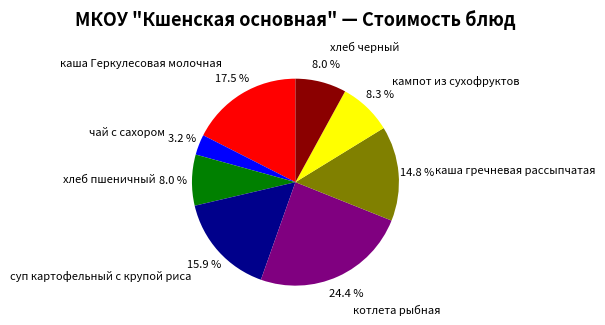

How many slices are in this pie chart?

8